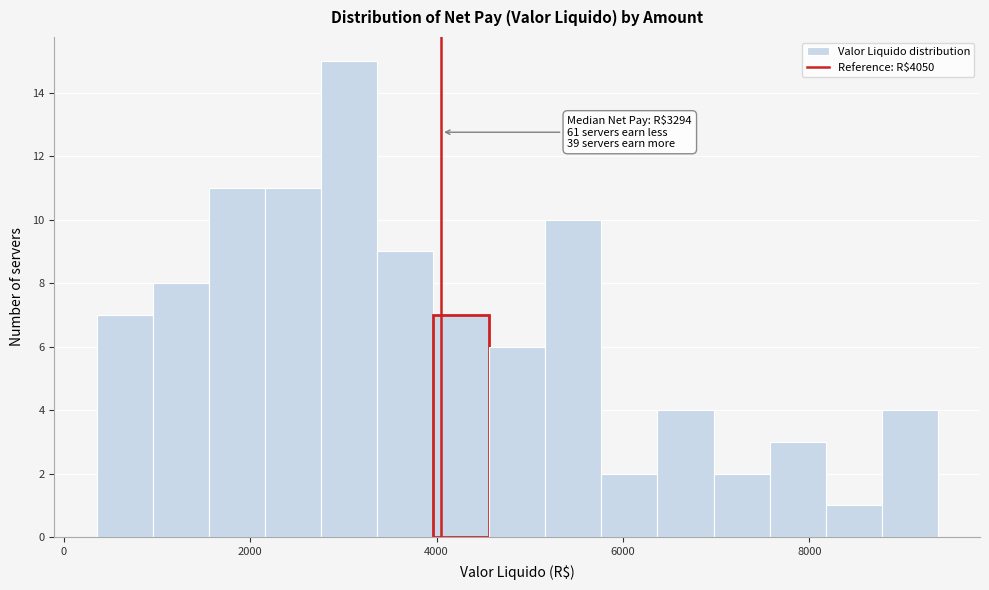

Around what value on the x-axis is the tallest bar? Give the approximate position of its centre, as read against the axis.

3000